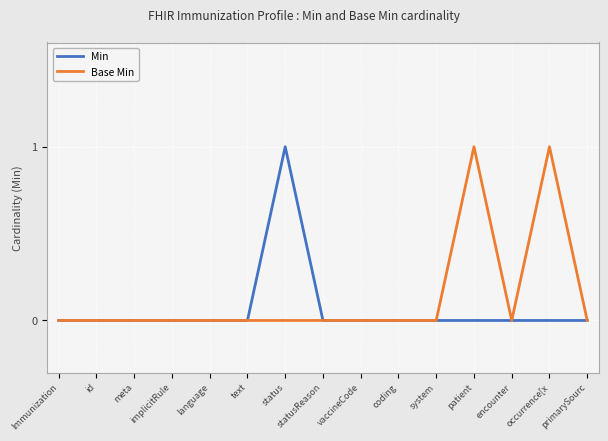

Reading left to right, extract all data points from this chart.

Min: Immunization=0	id=0	meta=0	implicitRule=0	language=0	text=0	status=1	statusReason=0	vaccineCode=0	coding=0	system=0	patient=0	encounter=0	occurrence[x=0	primarySourc=0
Base Min: Immunization=0	id=0	meta=0	implicitRule=0	language=0	text=0	status=0	statusReason=0	vaccineCode=0	coding=0	system=0	patient=1	encounter=0	occurrence[x=1	primarySourc=0